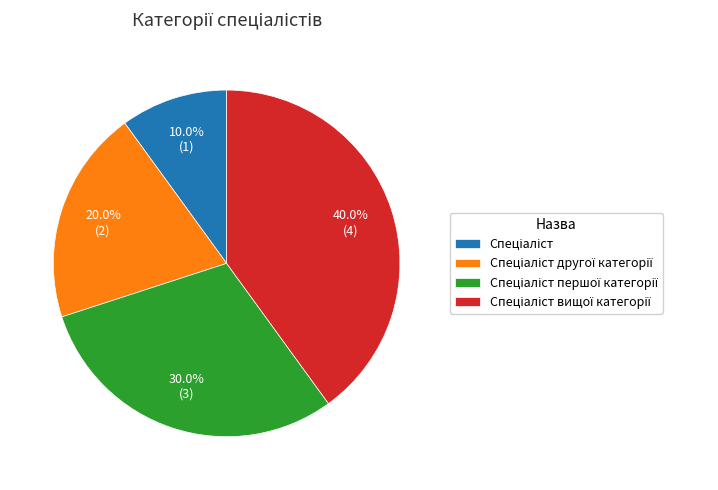

Is there any slice that represents more than half of the pie?

No